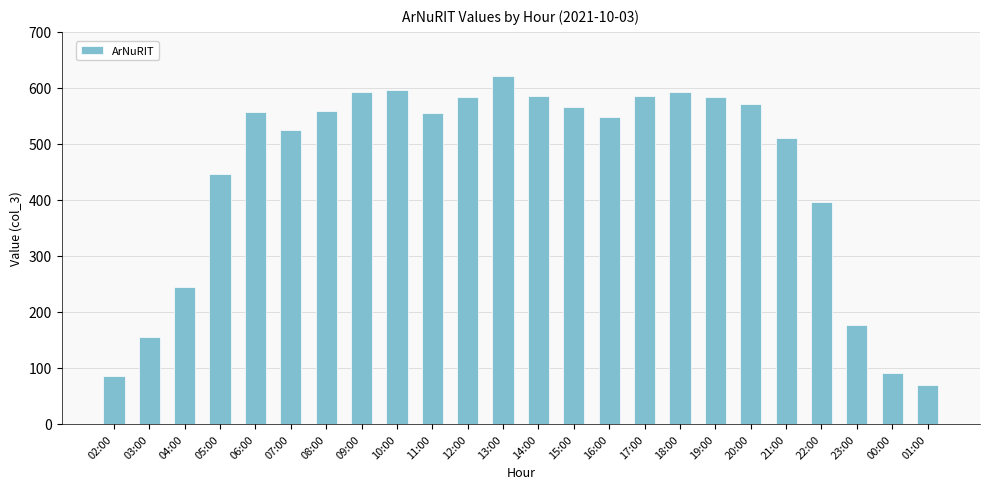

Are the bars horizontal?

No